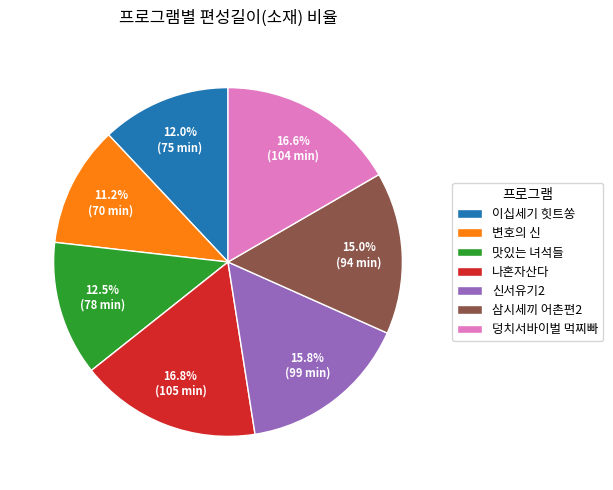

To the nearest percent, what is the difference between the largest and smallest slice percentages?

6%